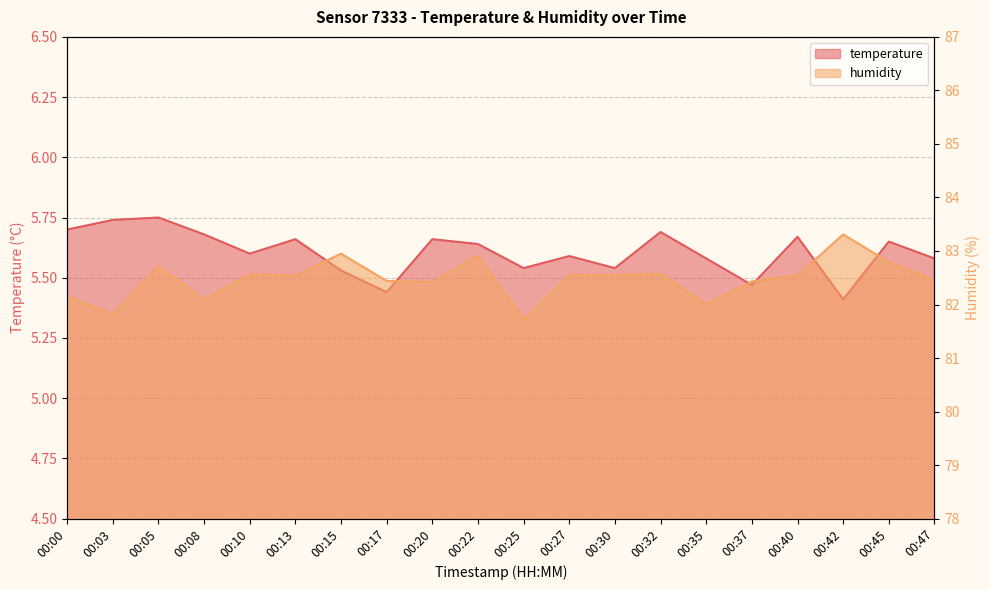

Which series has the widest spread of values?

humidity